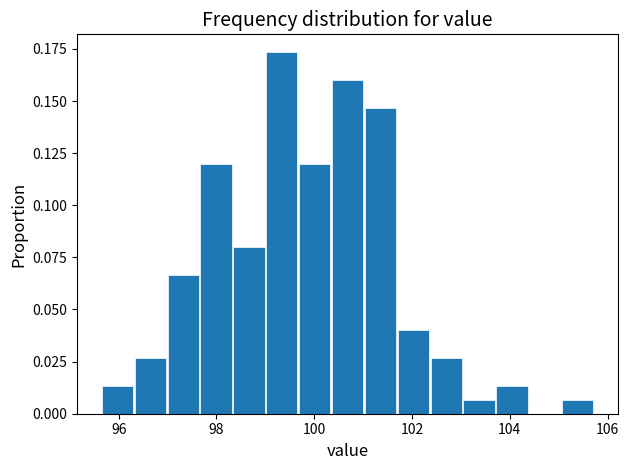

Read against the x-axis, roughly where is the centre of the tallest bar?

99.4